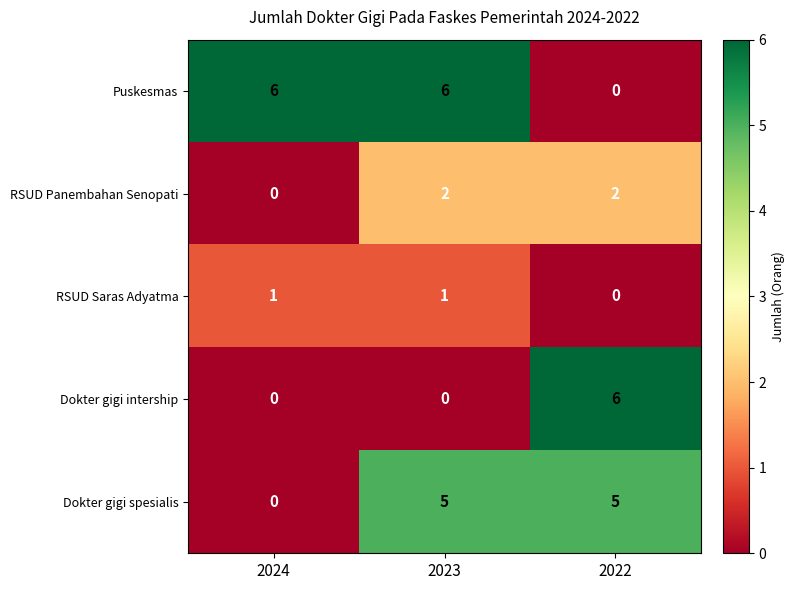

Rank the series by their average value, from highest to lowest.

Puskesmas, Dokter gigi spesialis, Dokter gigi intership, RSUD Panembahan Senopati, RSUD Saras Adyatma